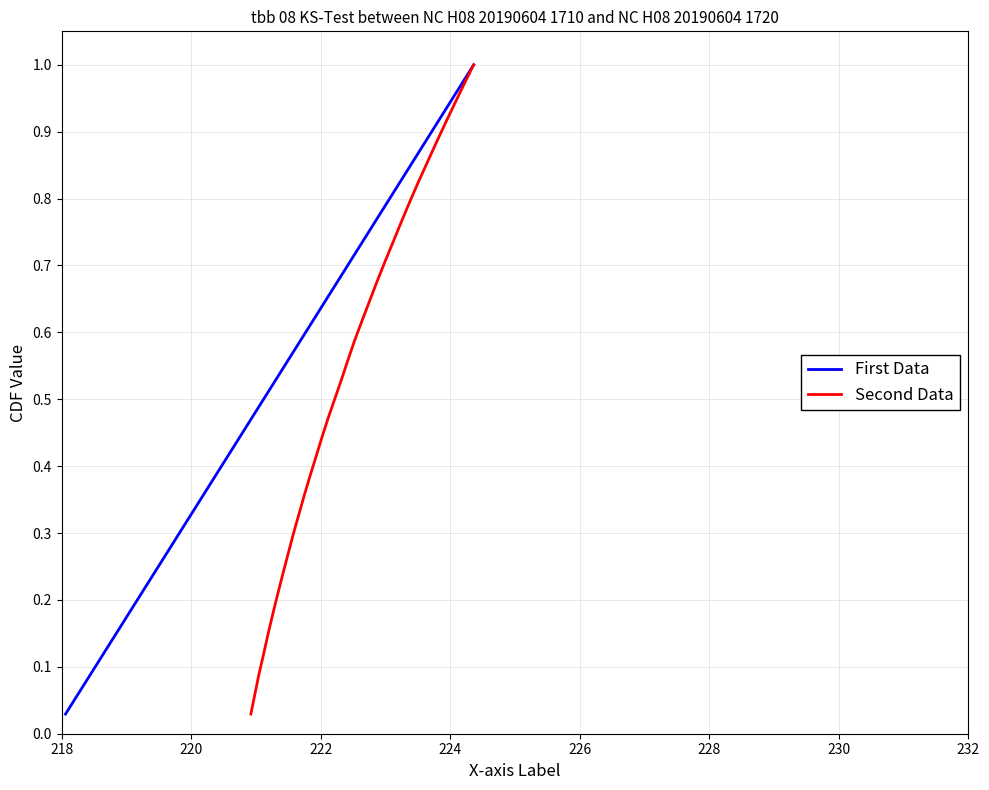

Is it true that First Data equals 0.4 at 28?

False